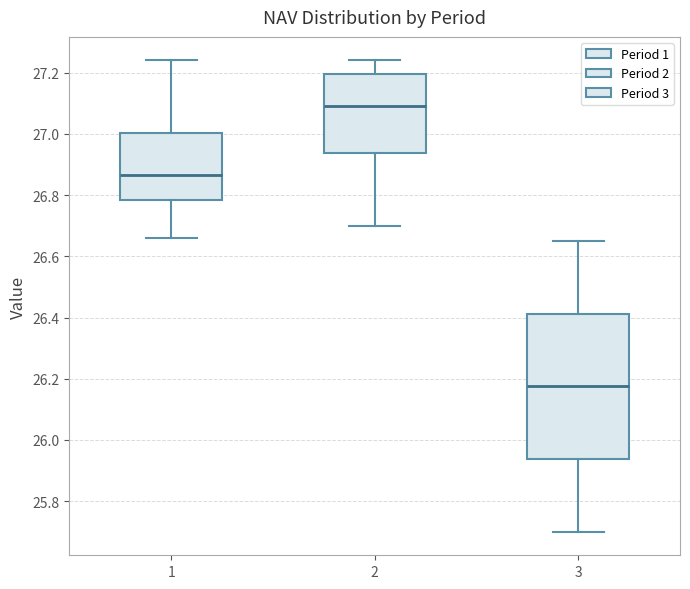

Which box's median line is the highest?

2